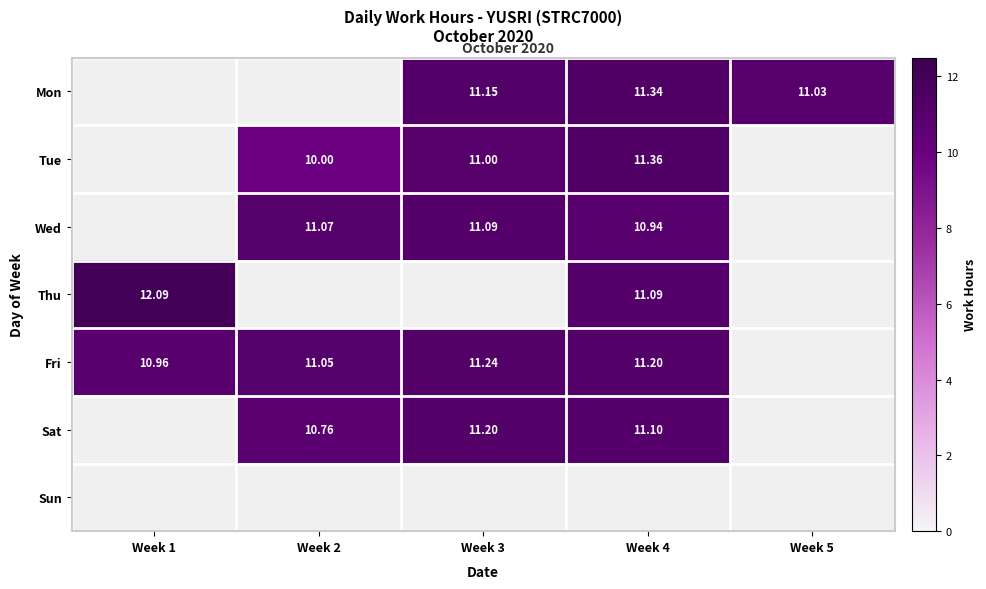

The value of Wed at Week 4 is 10.9. True or false?

True